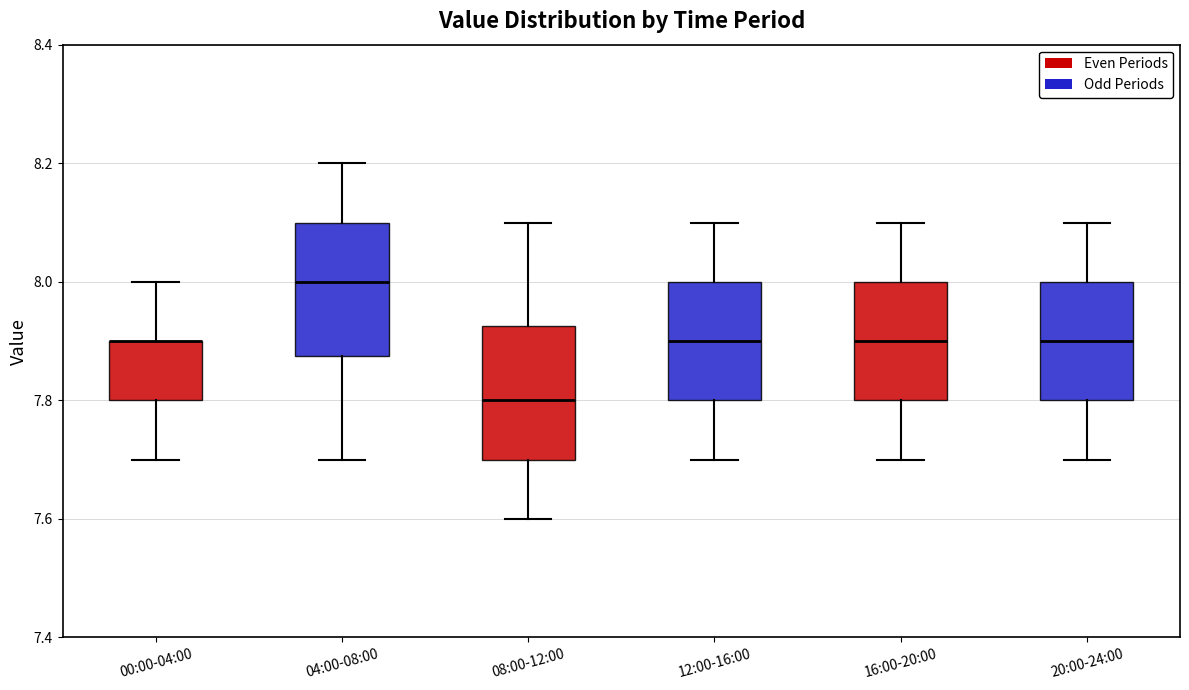

Where is the upper edge of the box for 16:00-20:00 on the y-axis? The values are not printed on the chart, so give them approximately, as read against the axis.

8.00